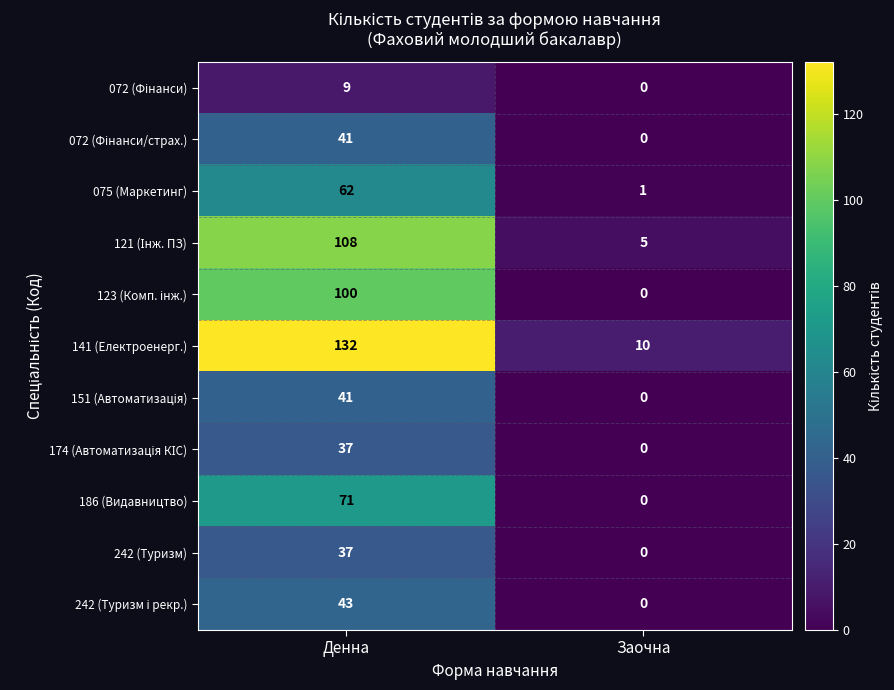

Which series has the widest spread of values?

141 (Електроенерг.)